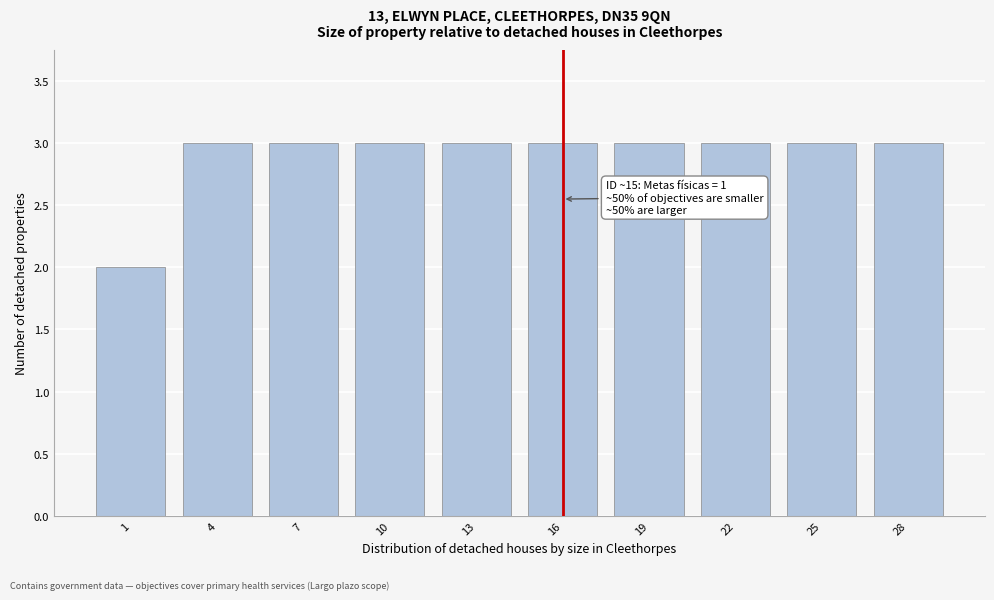

Reading left to right, transcribe all the data shown in this chart.

2	3	3	3	3	3	3	3	3	3